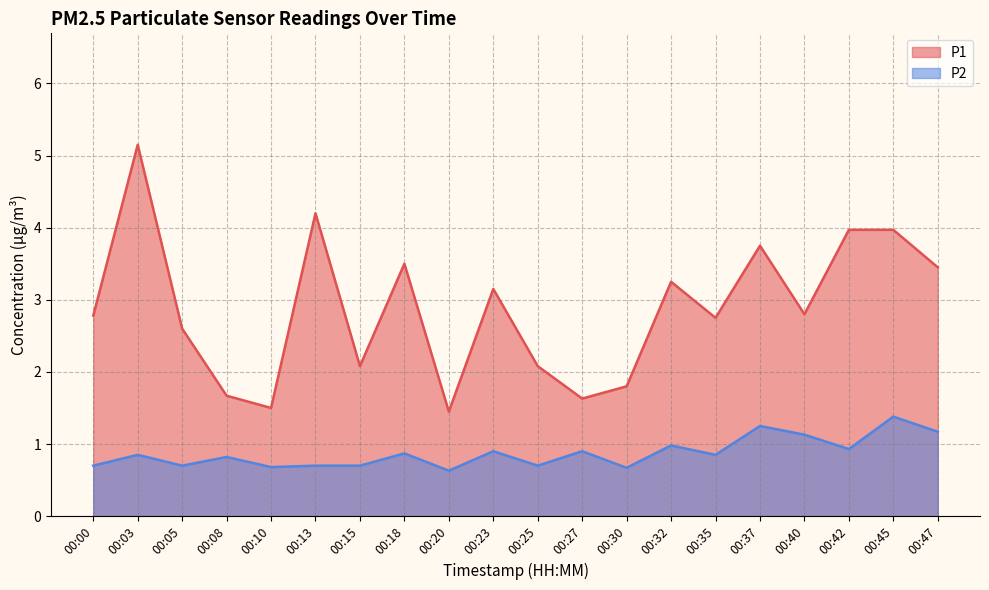

Rank the categories by P1 value from lowest to highest.

00:20, 00:10, 00:27, 00:08, 00:30, 00:15, 00:25, 00:05, 00:35, 00:00, 00:40, 00:23, 00:32, 00:47, 00:18, 00:37, 00:42, 00:45, 00:13, 00:03